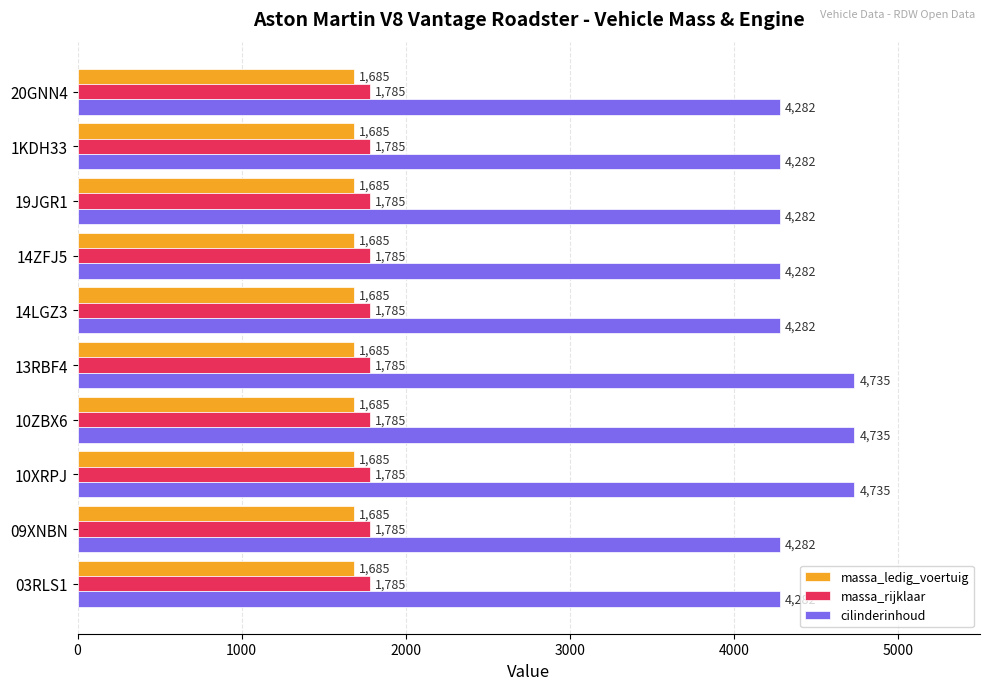

What is the maximum value for massa_rijklaar?

1785